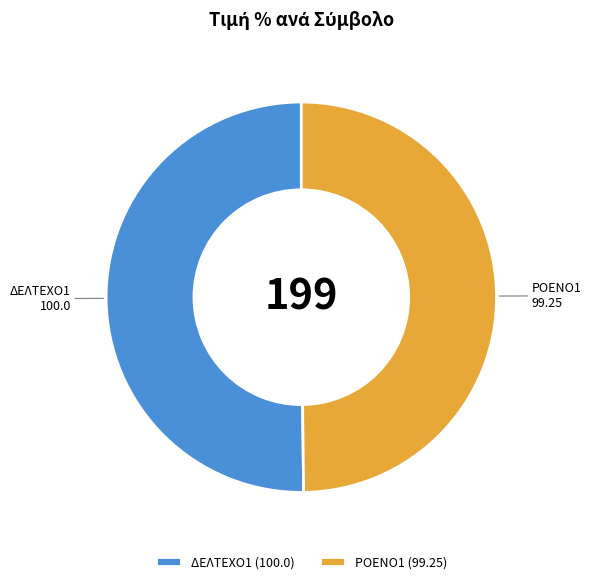

Approximately how many times larger is the value at ΔΕΛΤΕΧΟ1 compared to ΡΟΕΝΟ1?

1.0